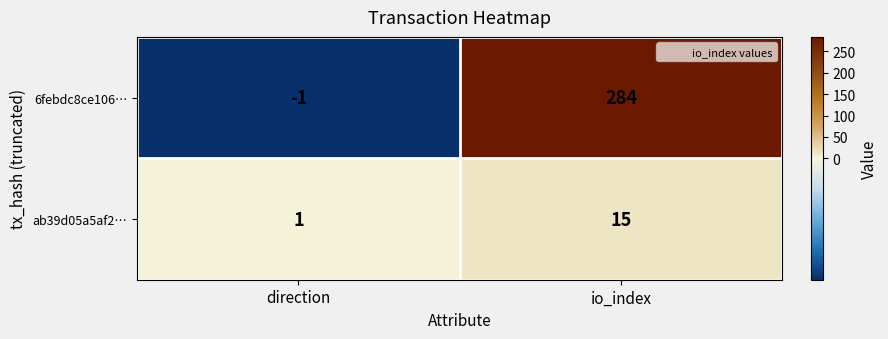

Is it true that 6febdc8ce106… equals 0 at direction?

False